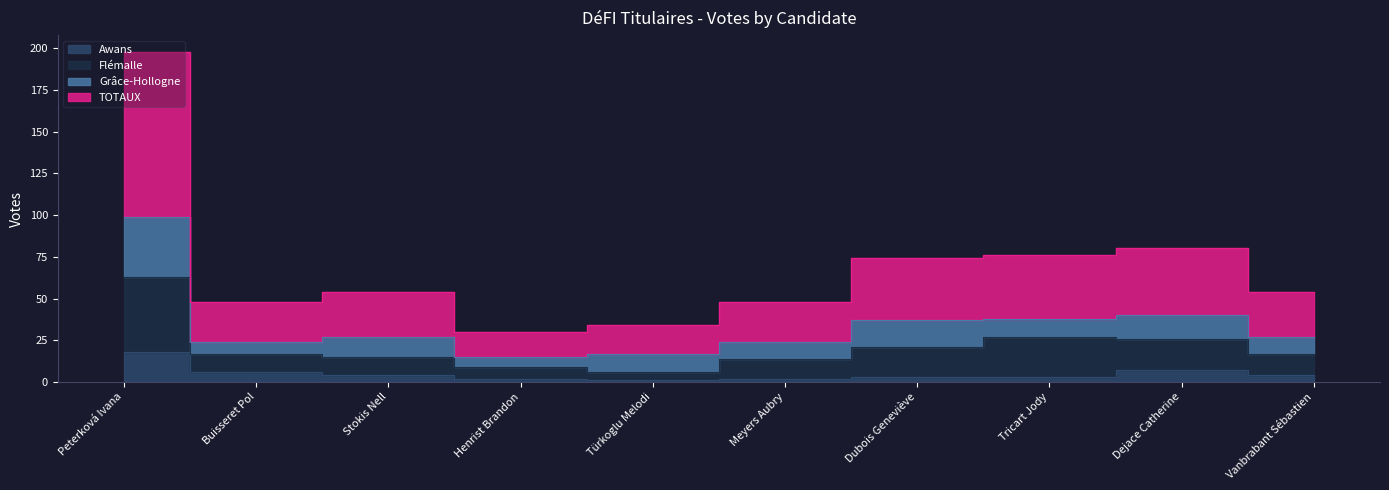

Is it true that Flémalle equals 10 at Vanbrabant Sébastien?

False